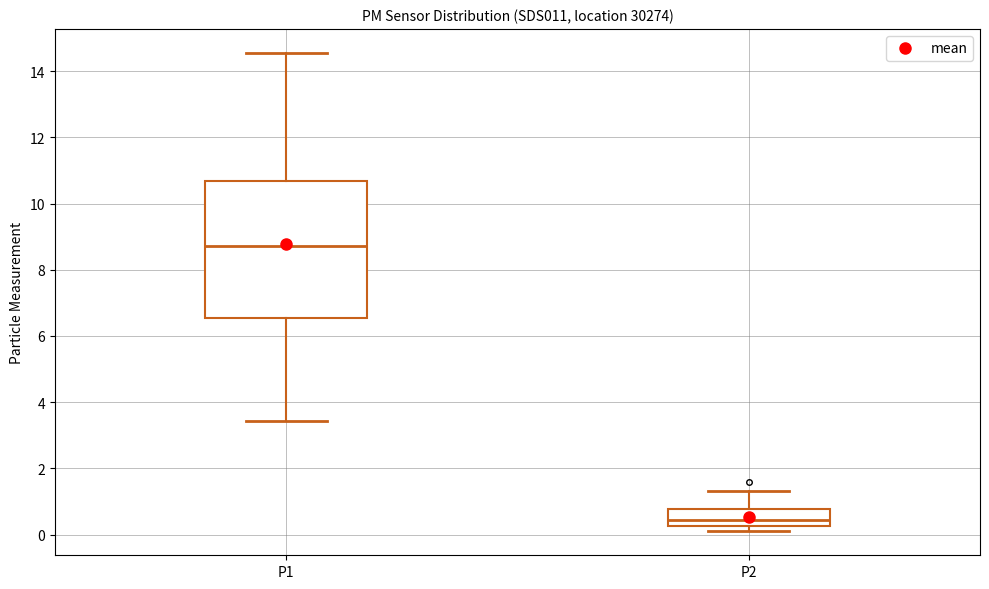

Comparing the boxes themselves (not the whiskers), which one is the tallest?

P1